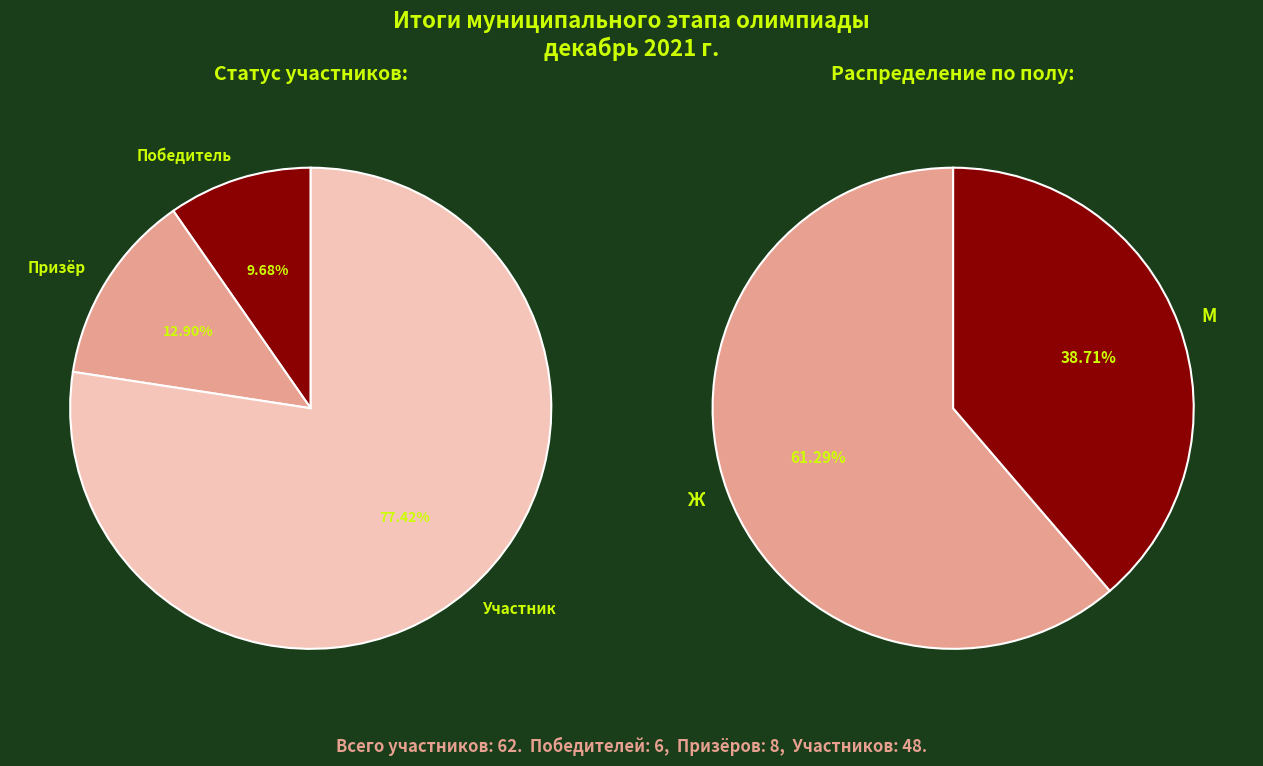

How many segments does this pie chart have?

5